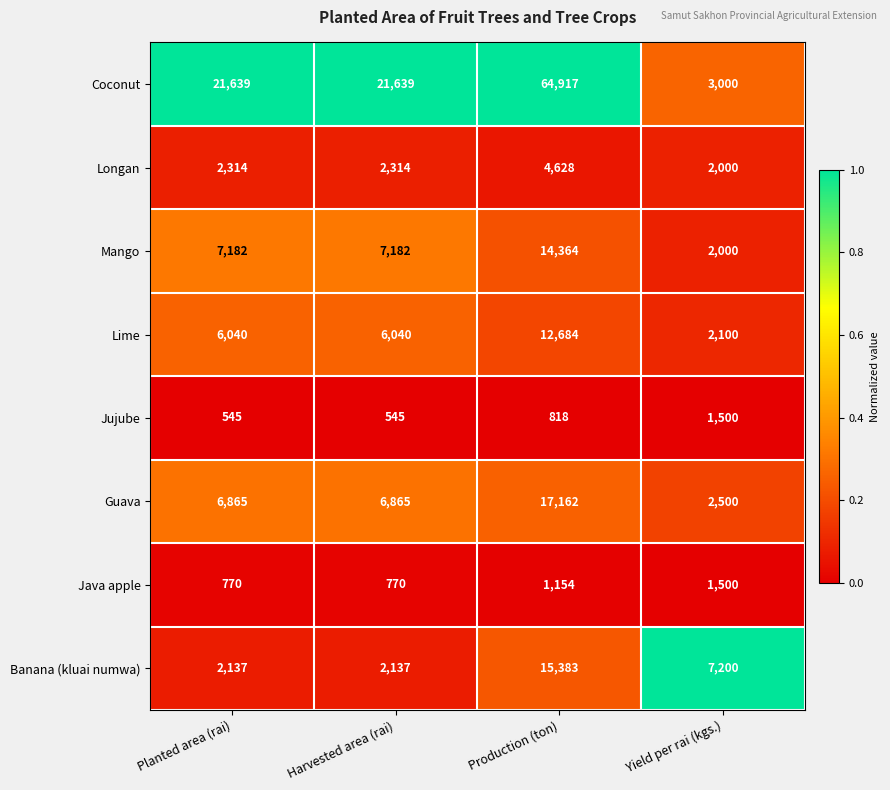

Is it true that Guava equals 3464 at Yield per rai (kgs.)?

False